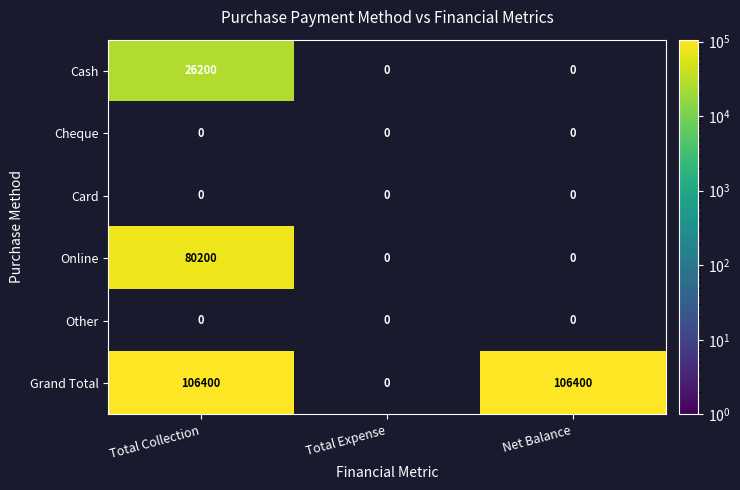

What is the sum of the Grand Total values at Net Balance and Total Collection?

212800